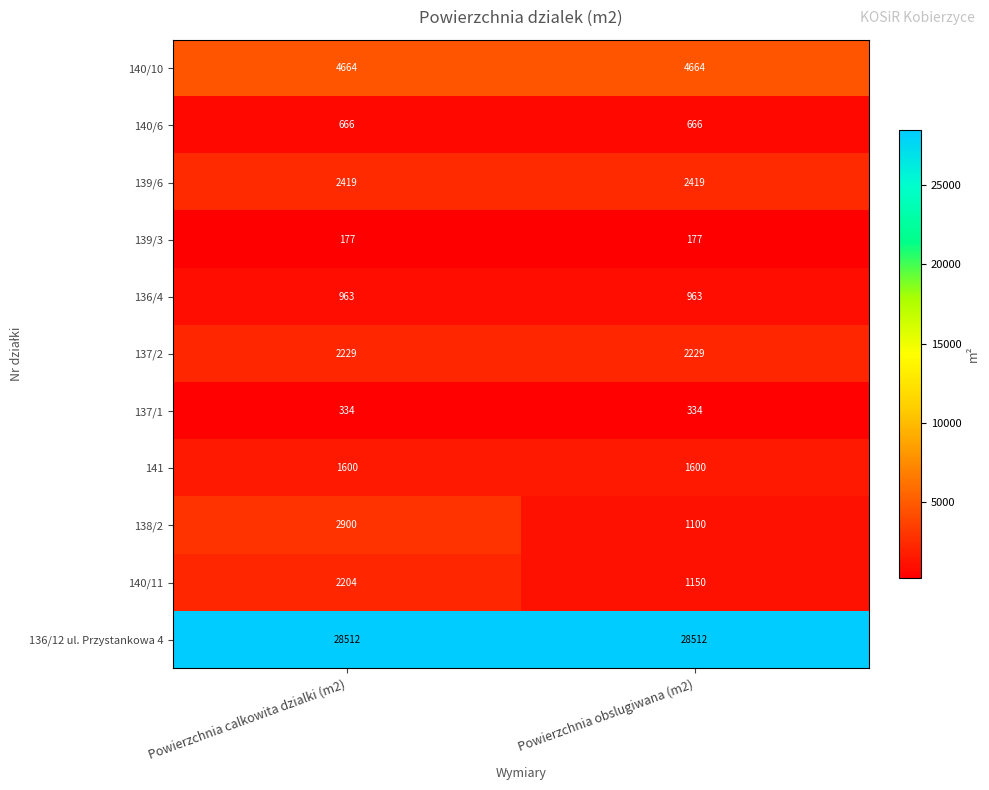

At how many categories does at least one series exceed 7098?

2